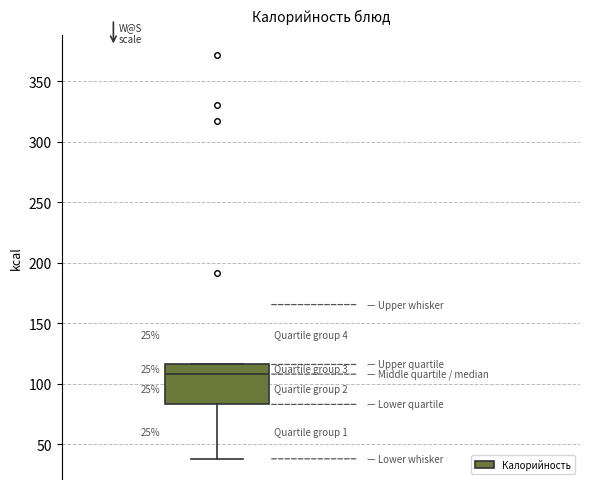

Where is the upper edge of the box on the y-axis? The values are not printed on the chart, so give them approximately, as read against the axis.

115